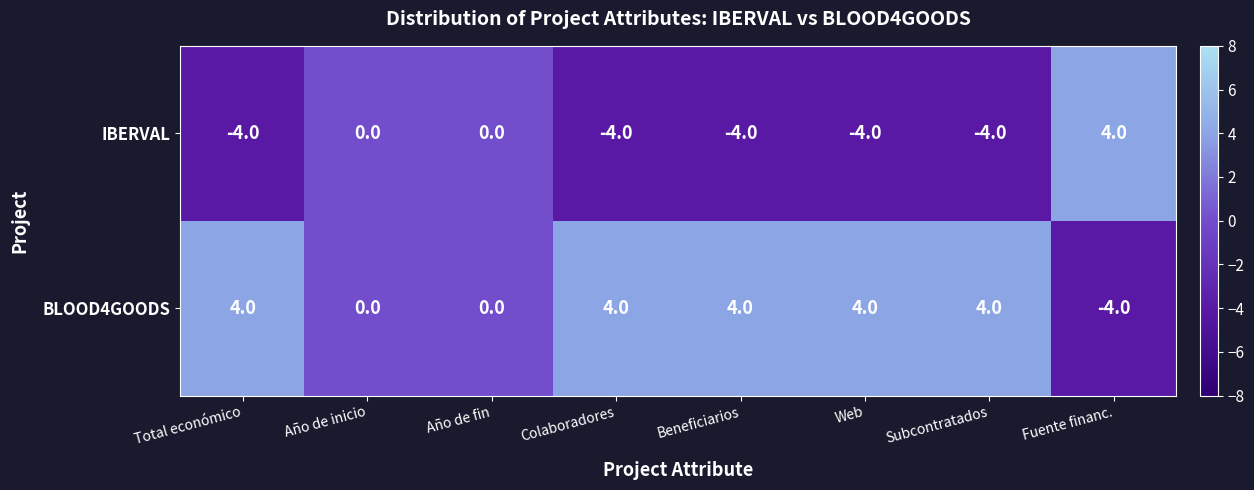

Reading right to left, what are all the values shown in this chart?

IBERVAL: 4	-4	-4	-4	-4	0	0	-4
BLOOD4GOODS: -4	4	4	4	4	0	0	4